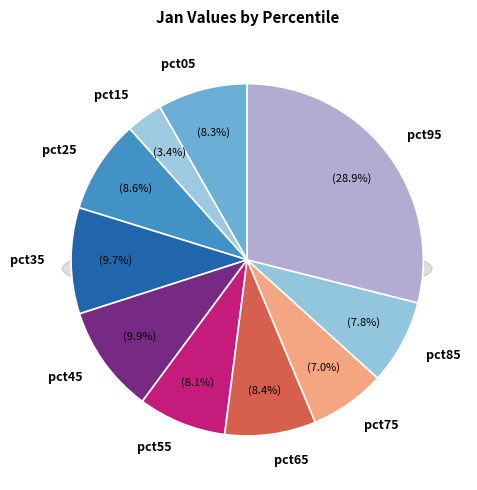

What is the total percentage of pct45 and pct95?

38.8%